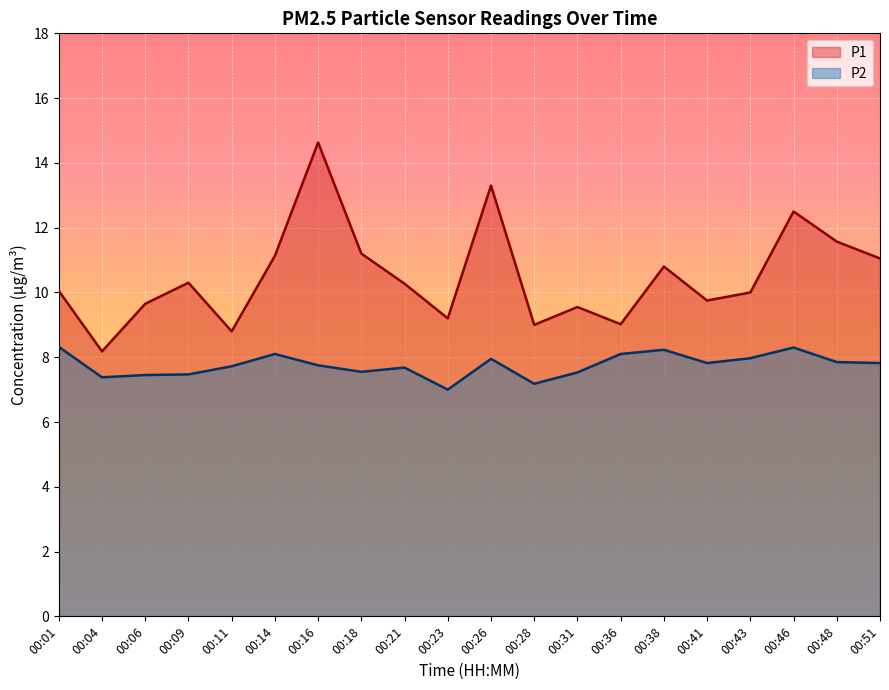

In P1, how many points are higher than both neighbors (excluding endpoints)?

6